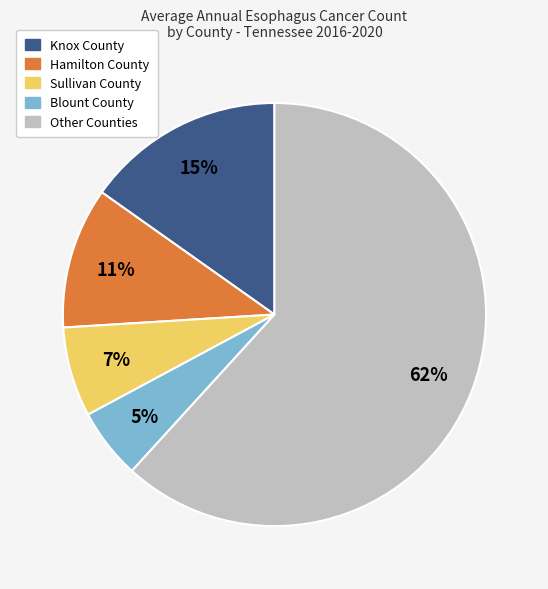

How many slices are in this pie chart?

5